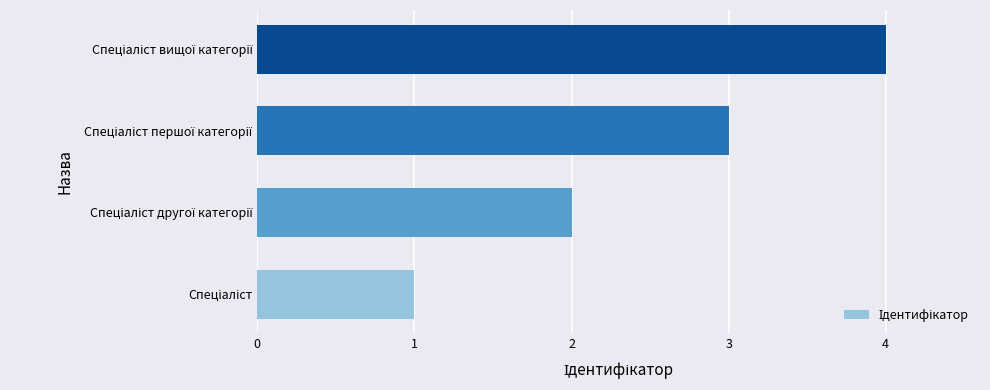

What is the greatest value displayed?

4